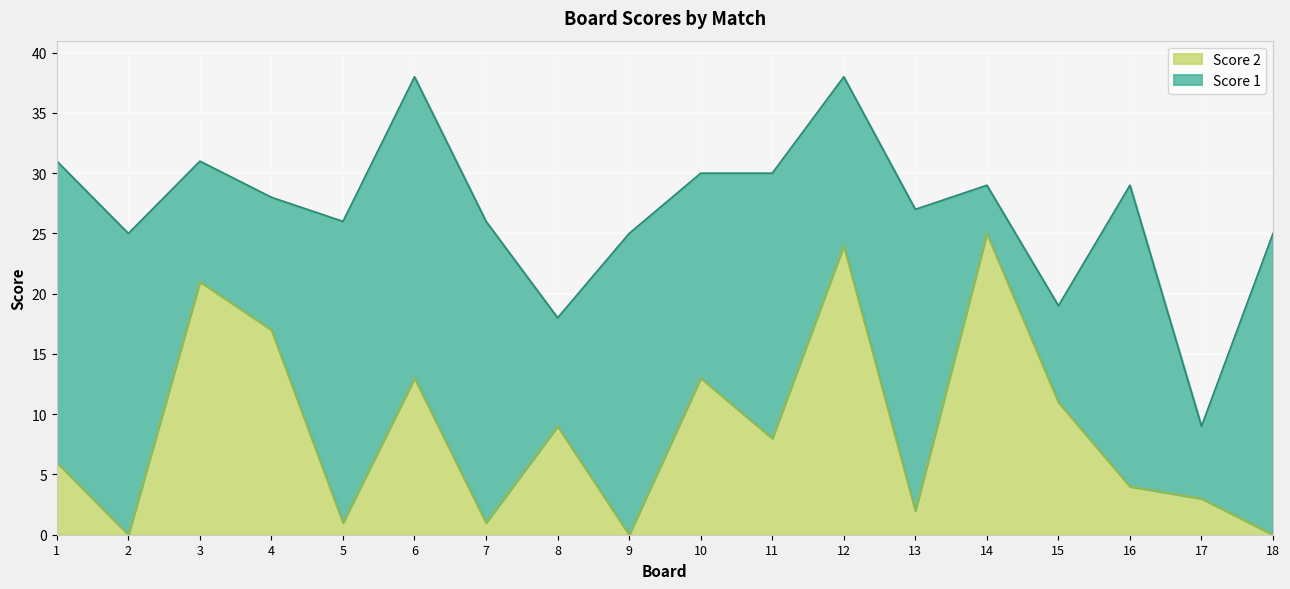

What is the difference between the values at 15 and 10?

2